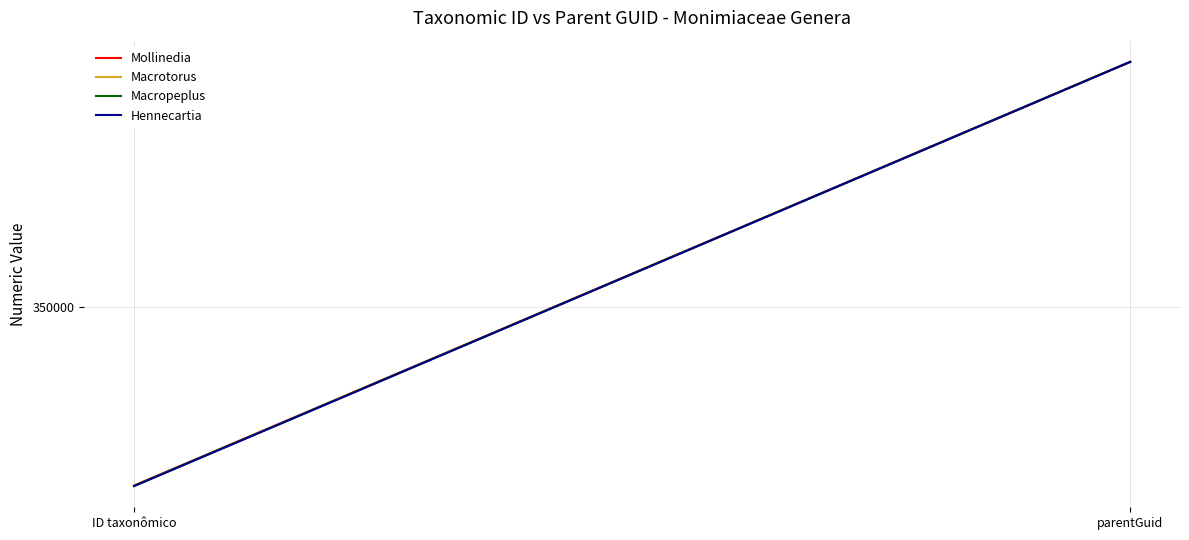

What is the maximum value shown in the chart?

364511